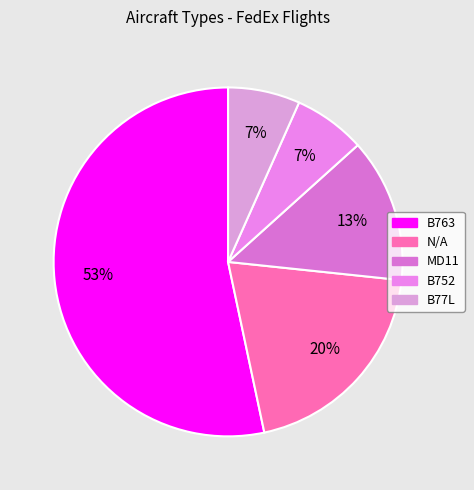

What is the change in value from N/A to B752?

-2